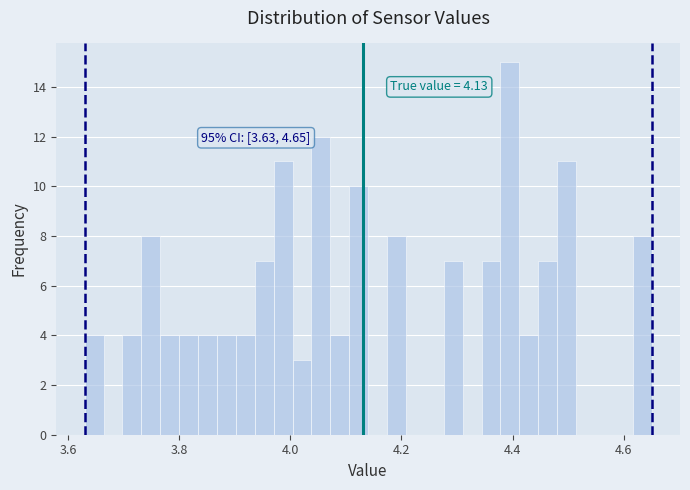

Read against the x-axis, roughly where is the centre of the tallest bar?

4.40